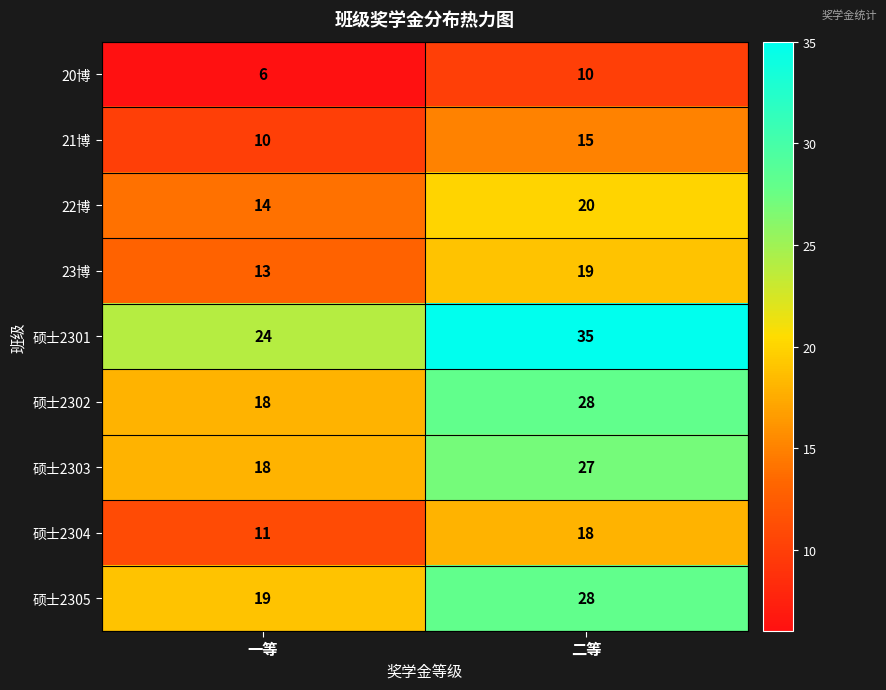

The value of 23博 at 二等 is 33. True or false?

False